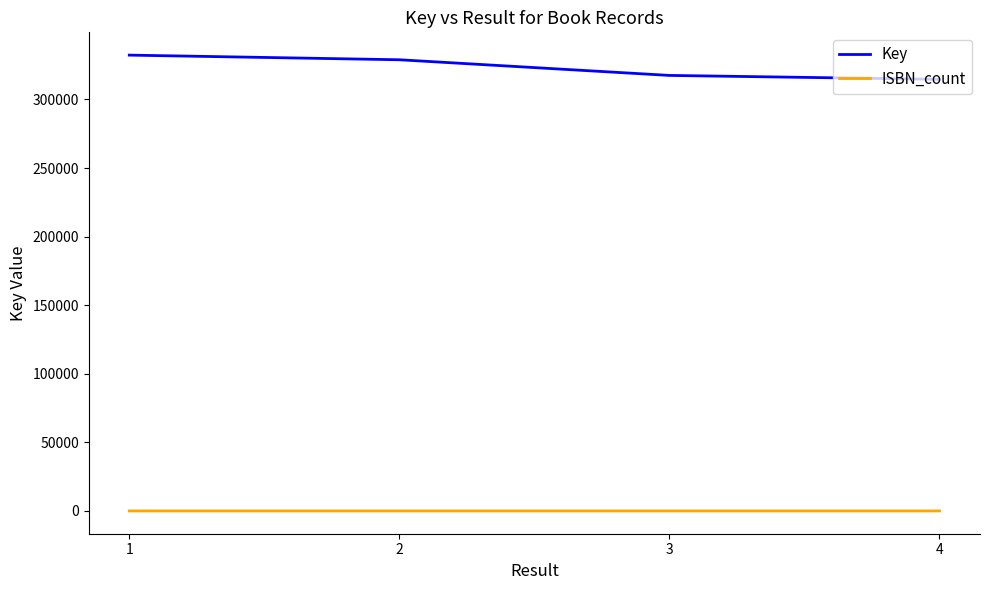

Rank the series at 1 from lowest to highest value.

ISBN_count, Key